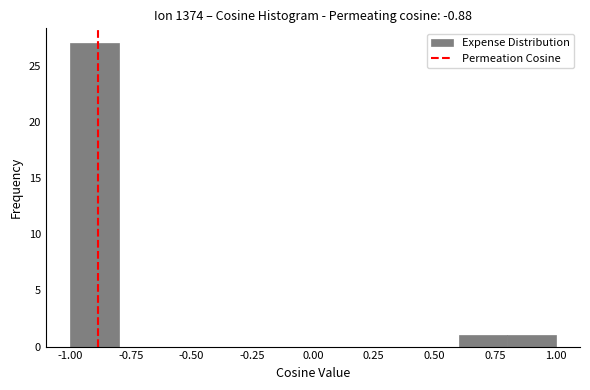

Which range on the x-axis has the tallest bar?

-1.0 to -0.8